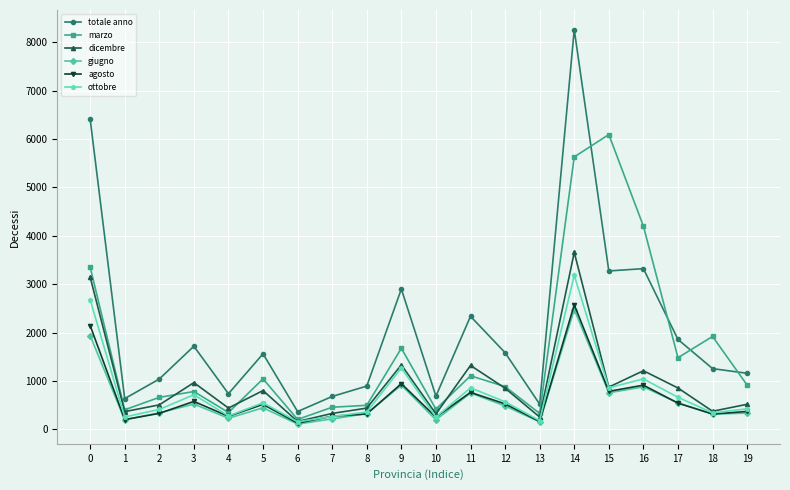

The value of giugno at 12 is 169.6. True or false?

False